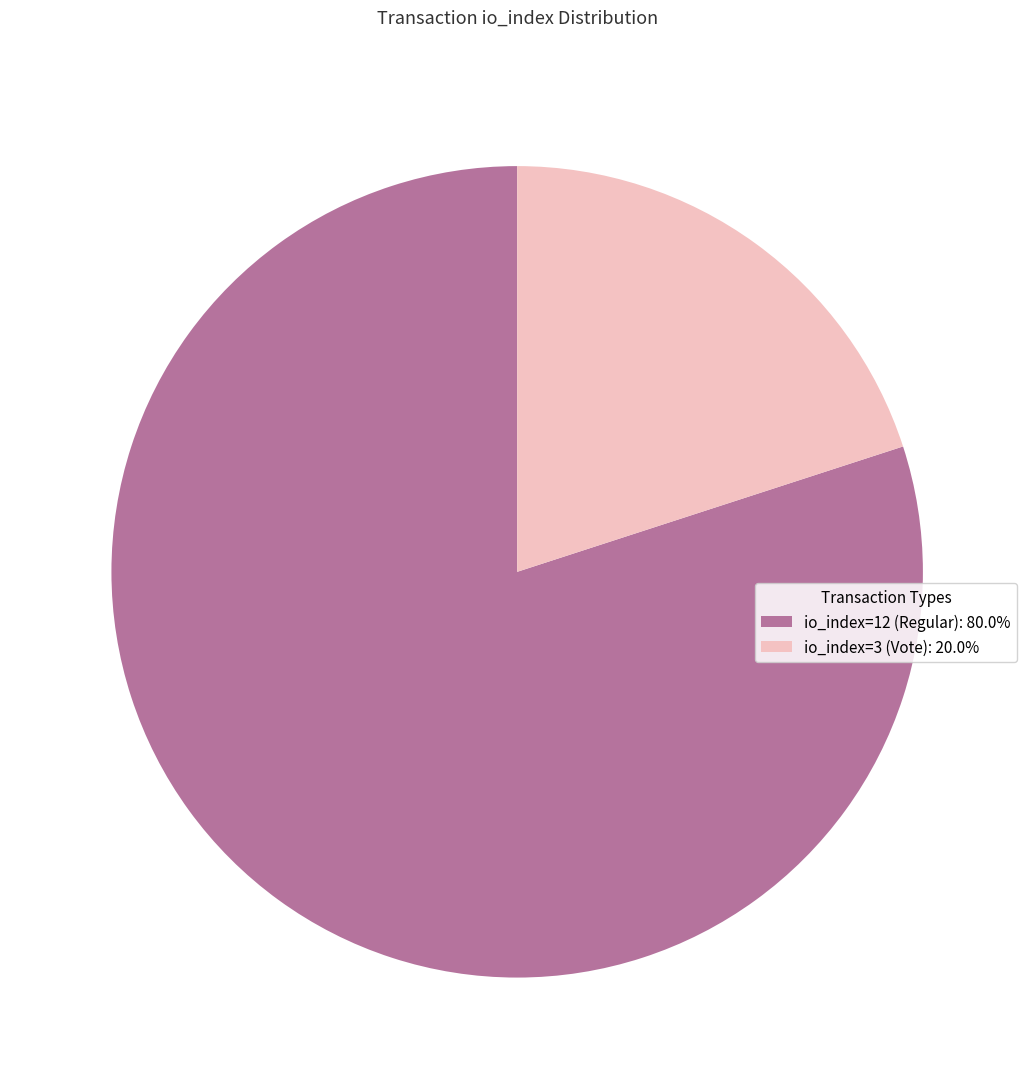

Which category has the smallest portion of the pie?

io_index=3 (Vote)